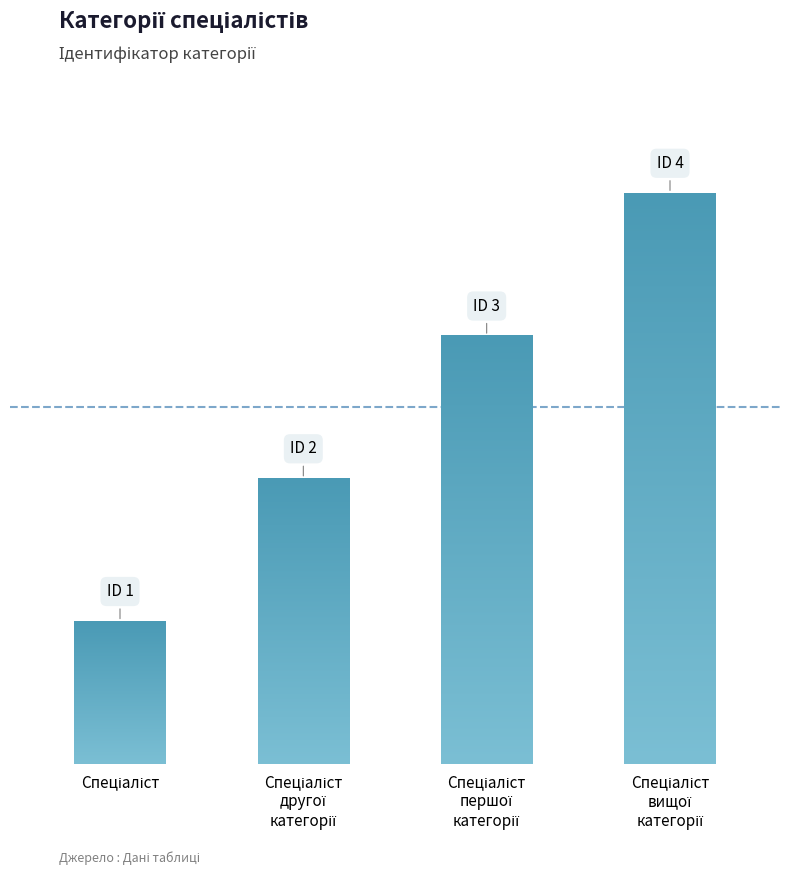

The value at Спеціаліст is 1. True or false?

True